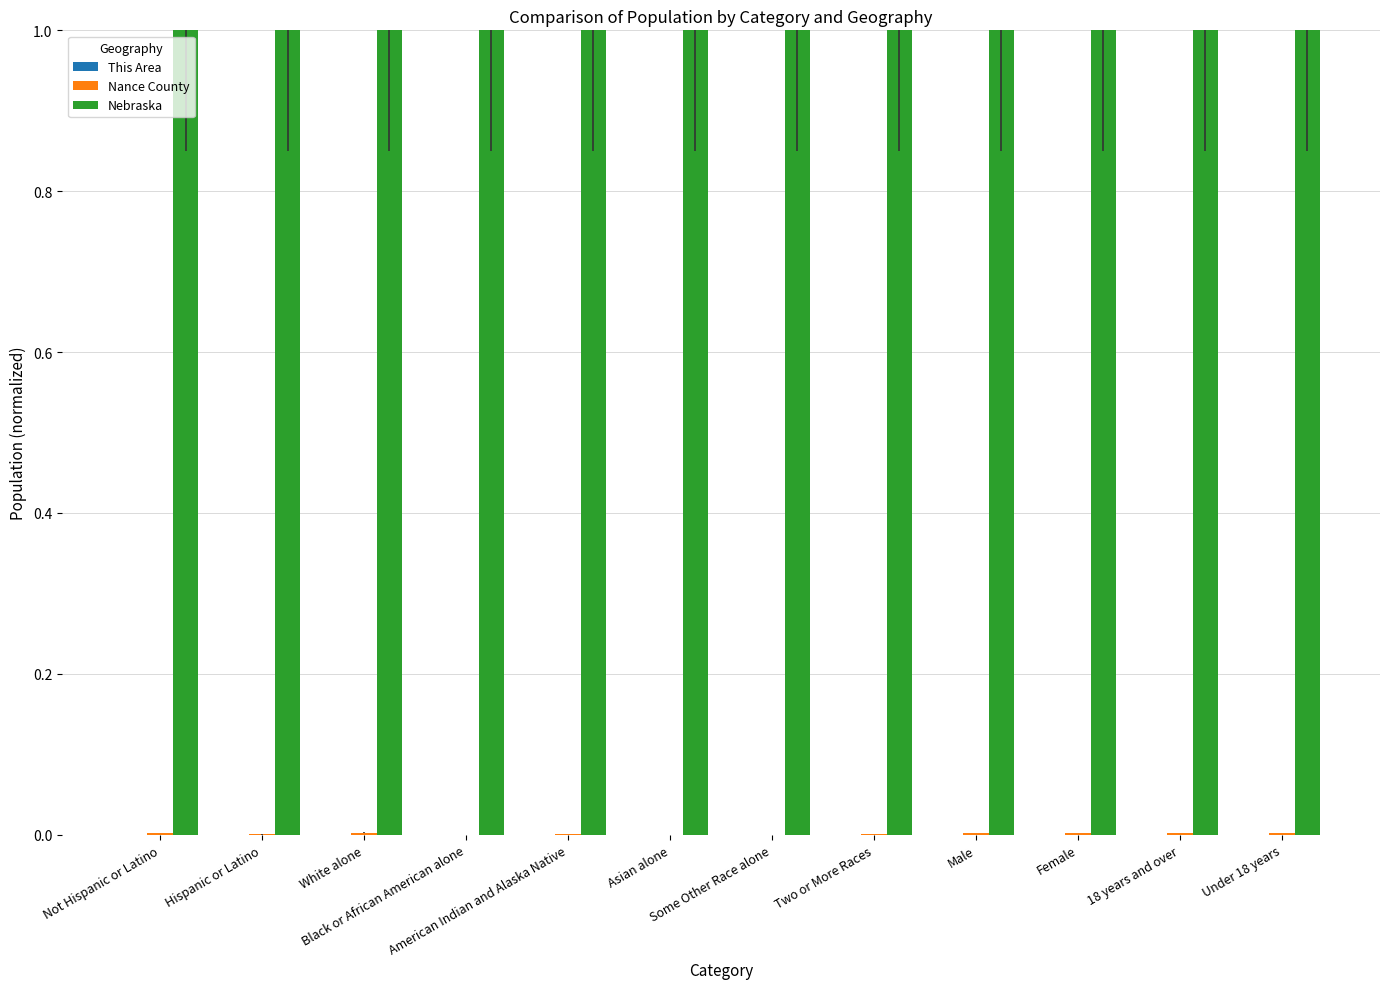

How many distinct data groups are displayed?

3